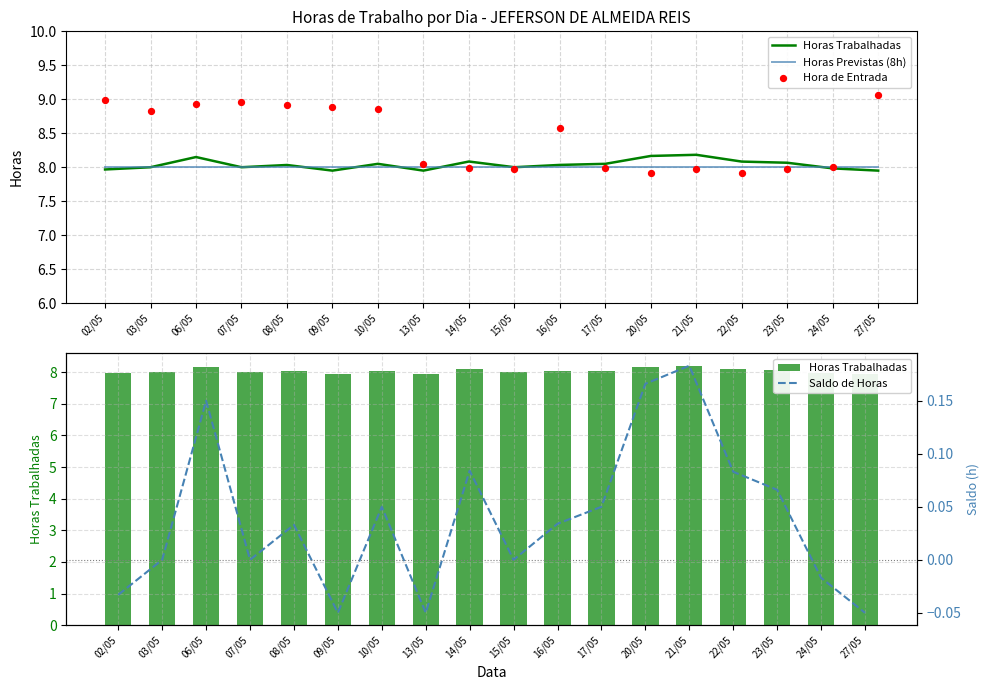

At which category is the sum across all series the highest?

06/05